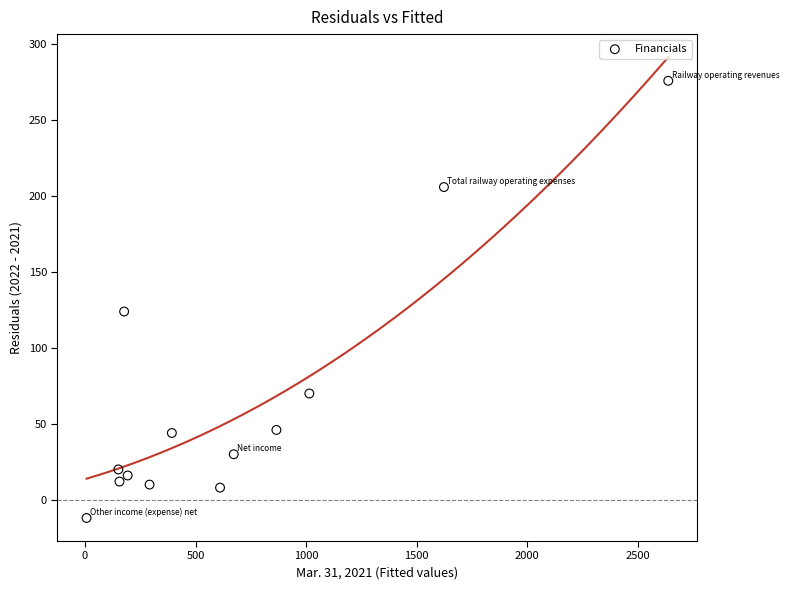

What Y value in the scatter plot is closest to 132?

124